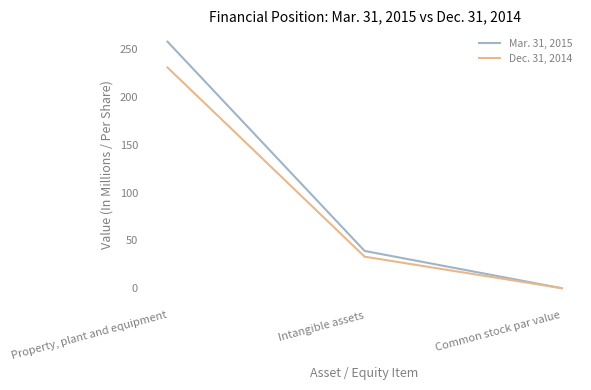

True or false: Dec. 31, 2014 has a value of 231.0 at Property, plant and equipment.

True